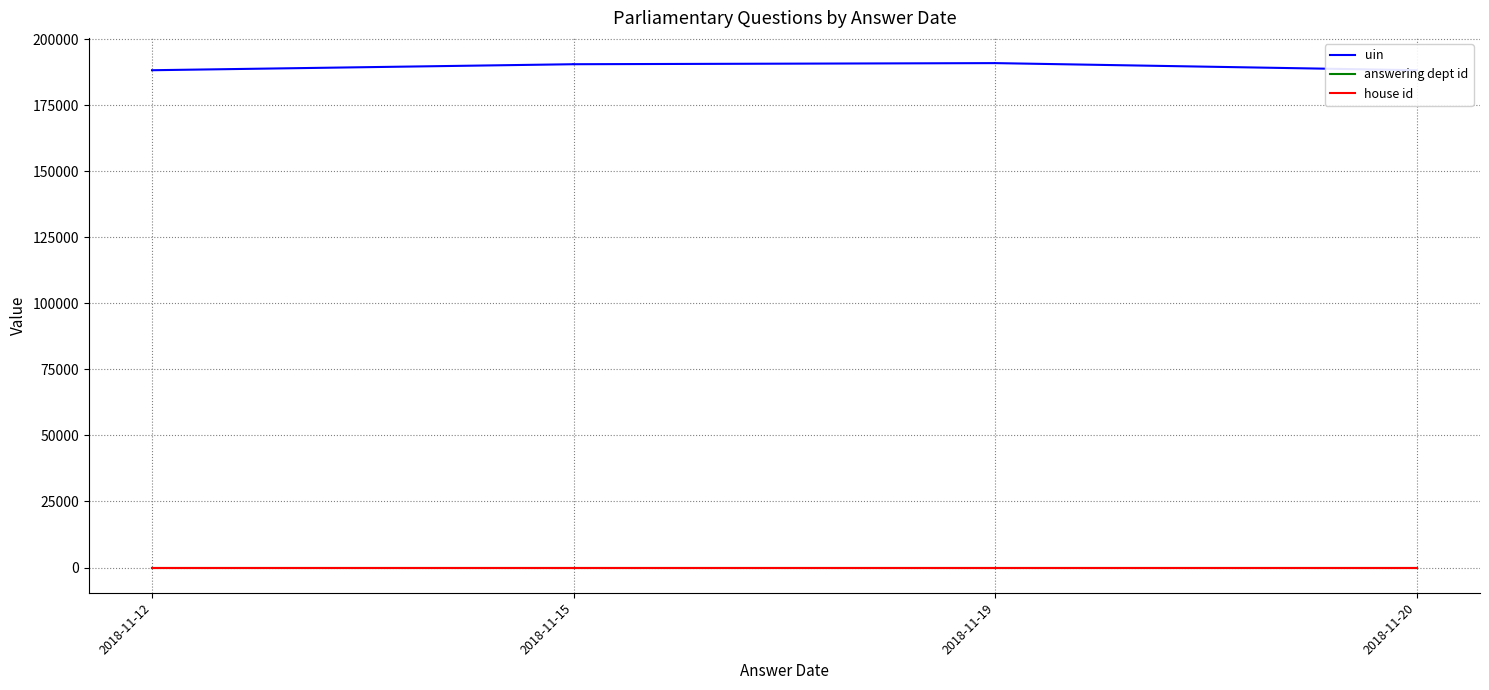

True or false: house id and uin intersect in this chart.

False